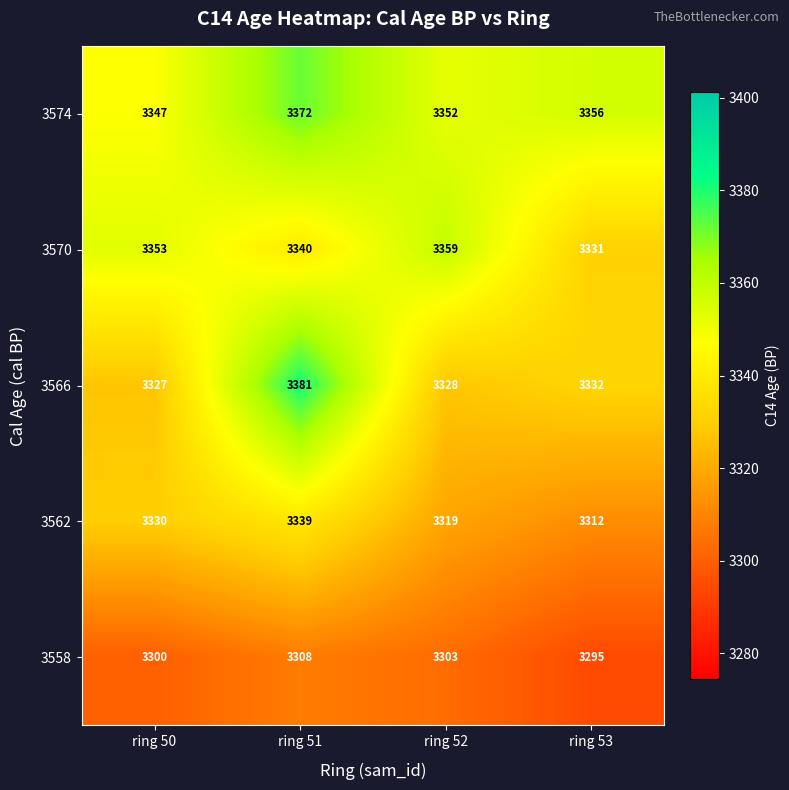

Which category has the highest value across all series?

ring 51